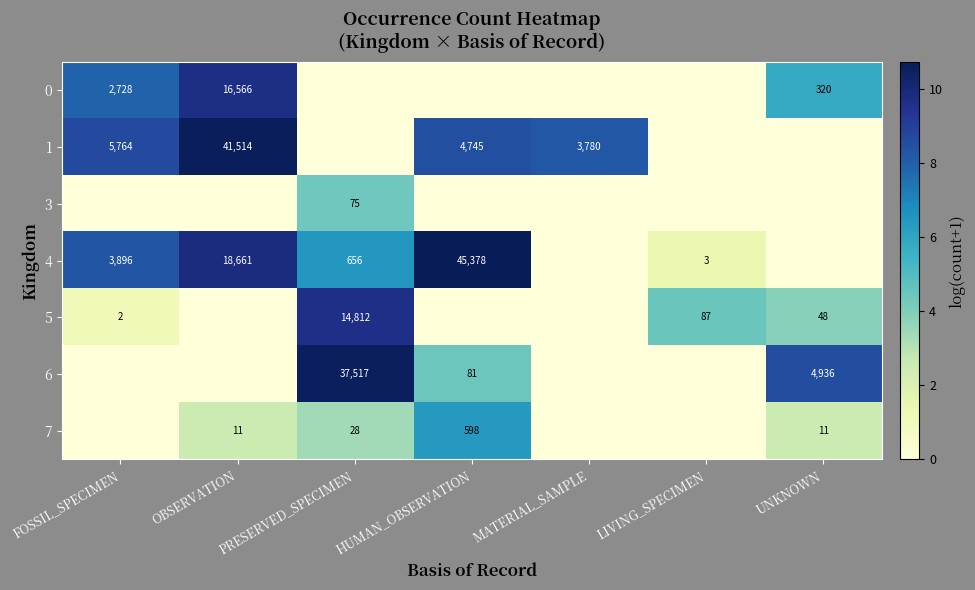

How many distinct data groups are displayed?

7